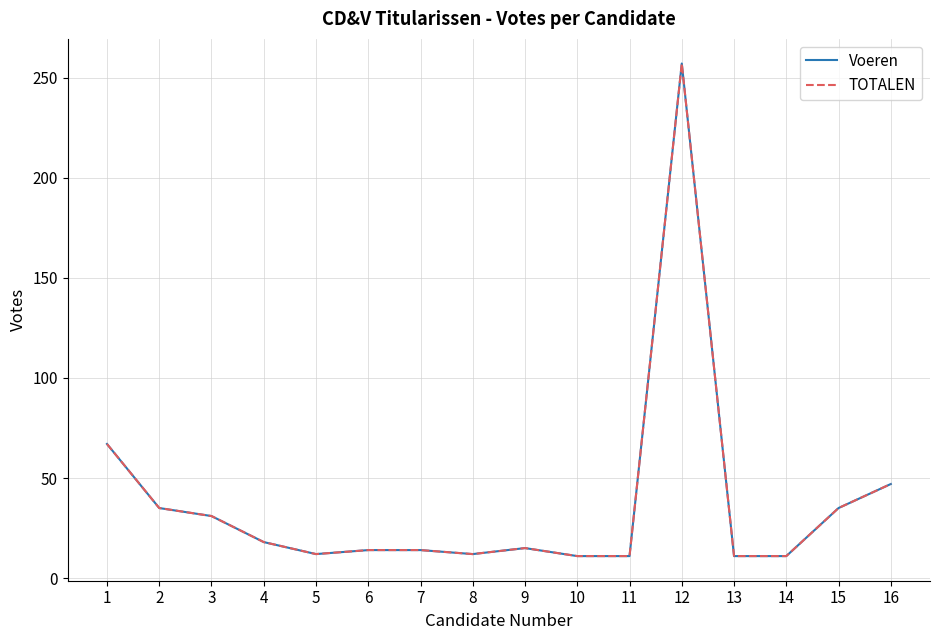

Is this an area chart (filled region under the line)?

No